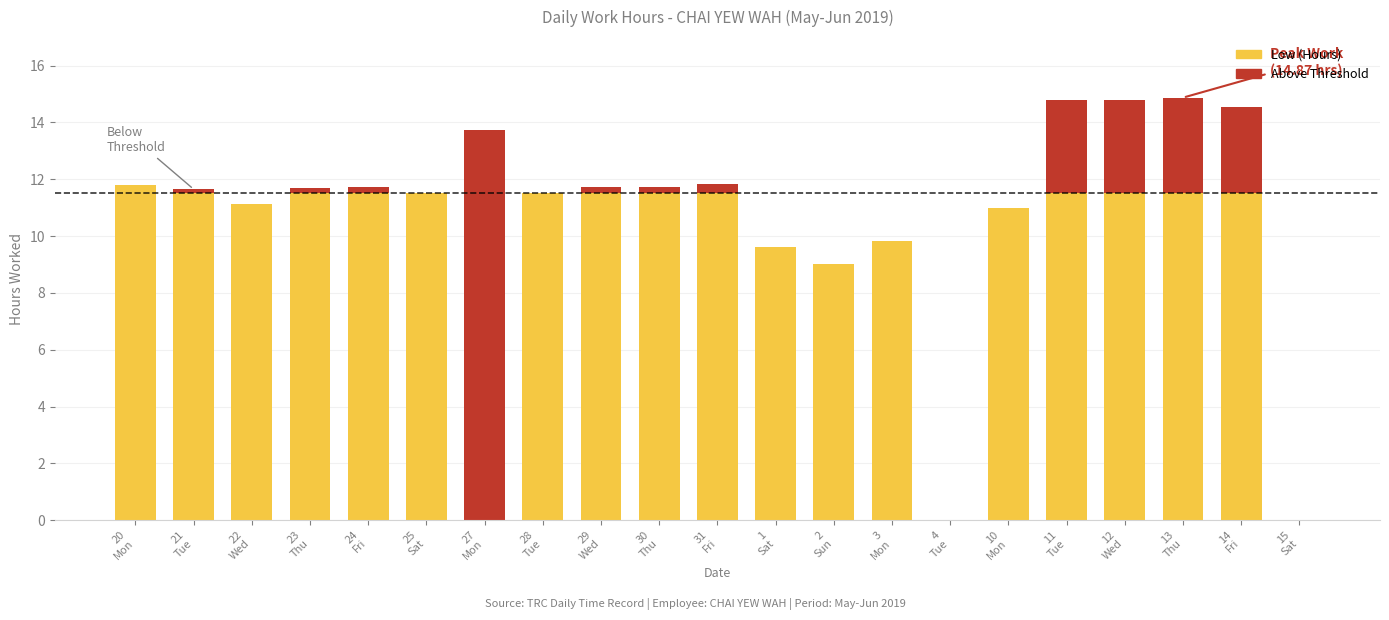

How many bars are there in total?

21